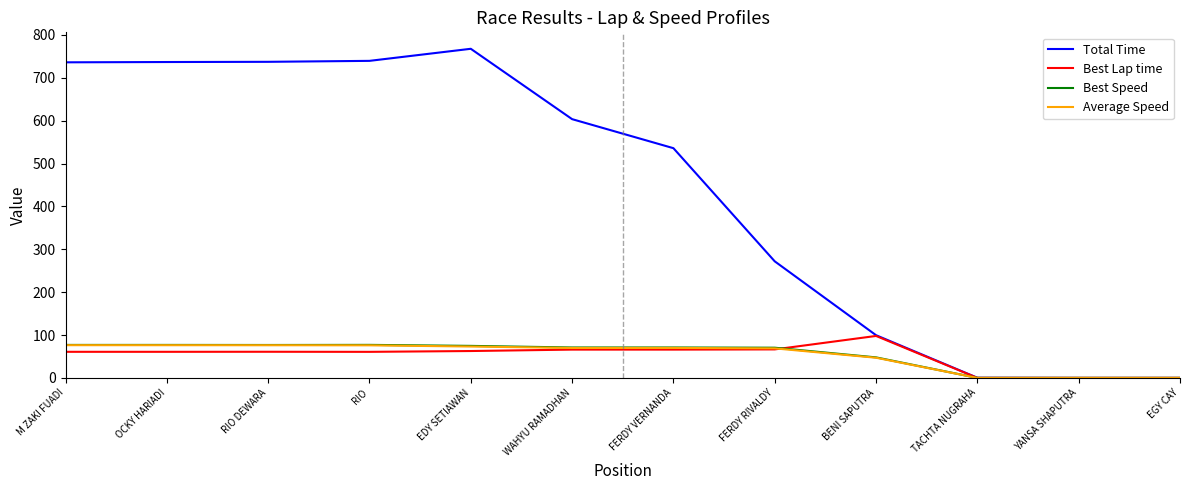

Where is Best Lap time nearest to the value 48?

RIO